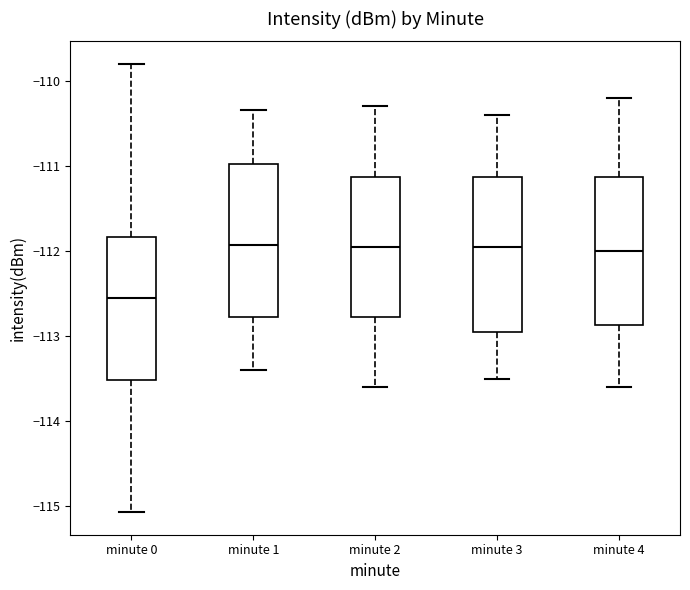

Where does the lower whisker of the box for minute 4 end on the y-axis? The values are not printed on the chart, so give them approximately, as read against the axis.

-113.6